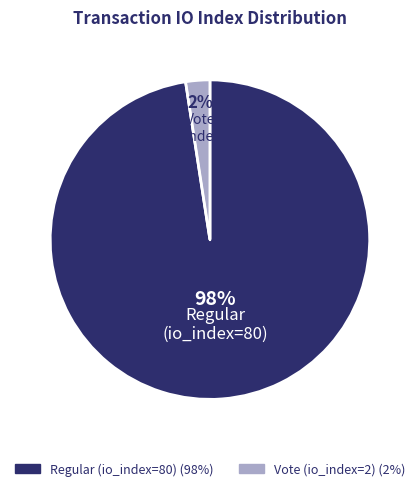

To the nearest percent, what is the combined percentage of Vote (io_index=2) and Regular (io_index=80)?

100%